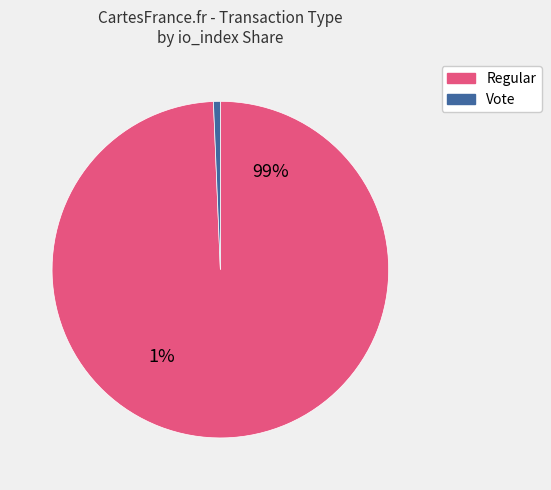

To the nearest percent, what is the combined percentage of Vote (io_index=2) and Regular (io_index=302)?

100%